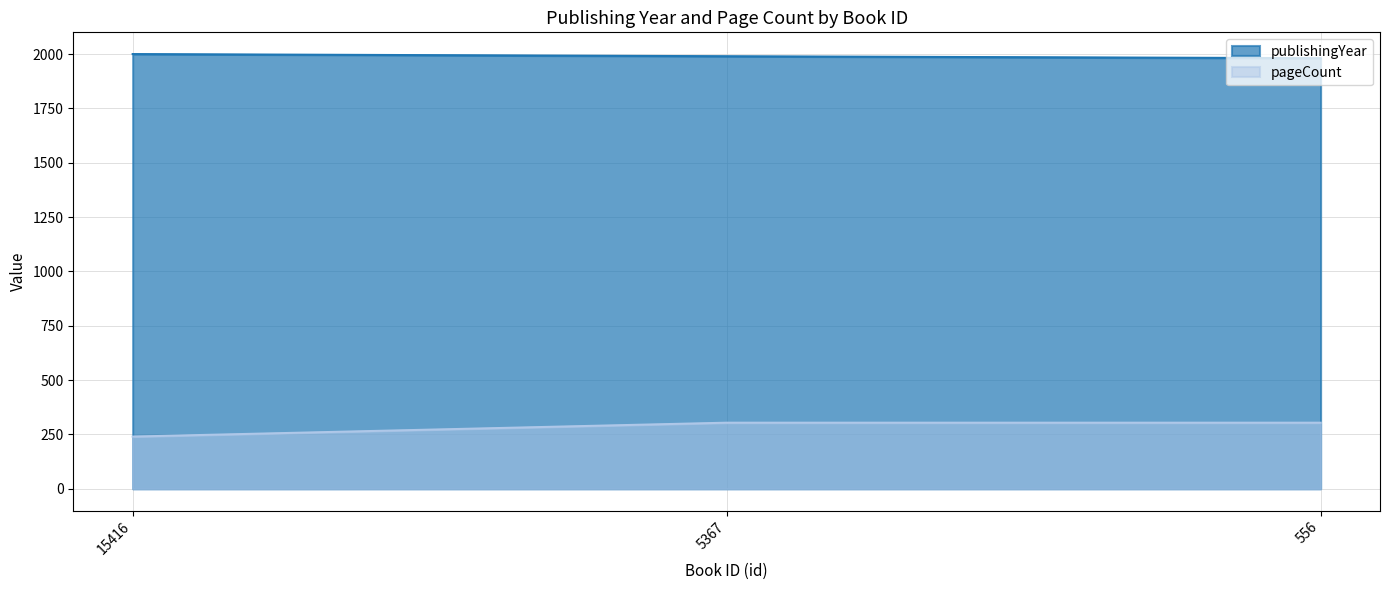

Reading left to right, extract all data points from this chart.

publishingYear: 2000	1990	1981
pageCount: 240	304	304